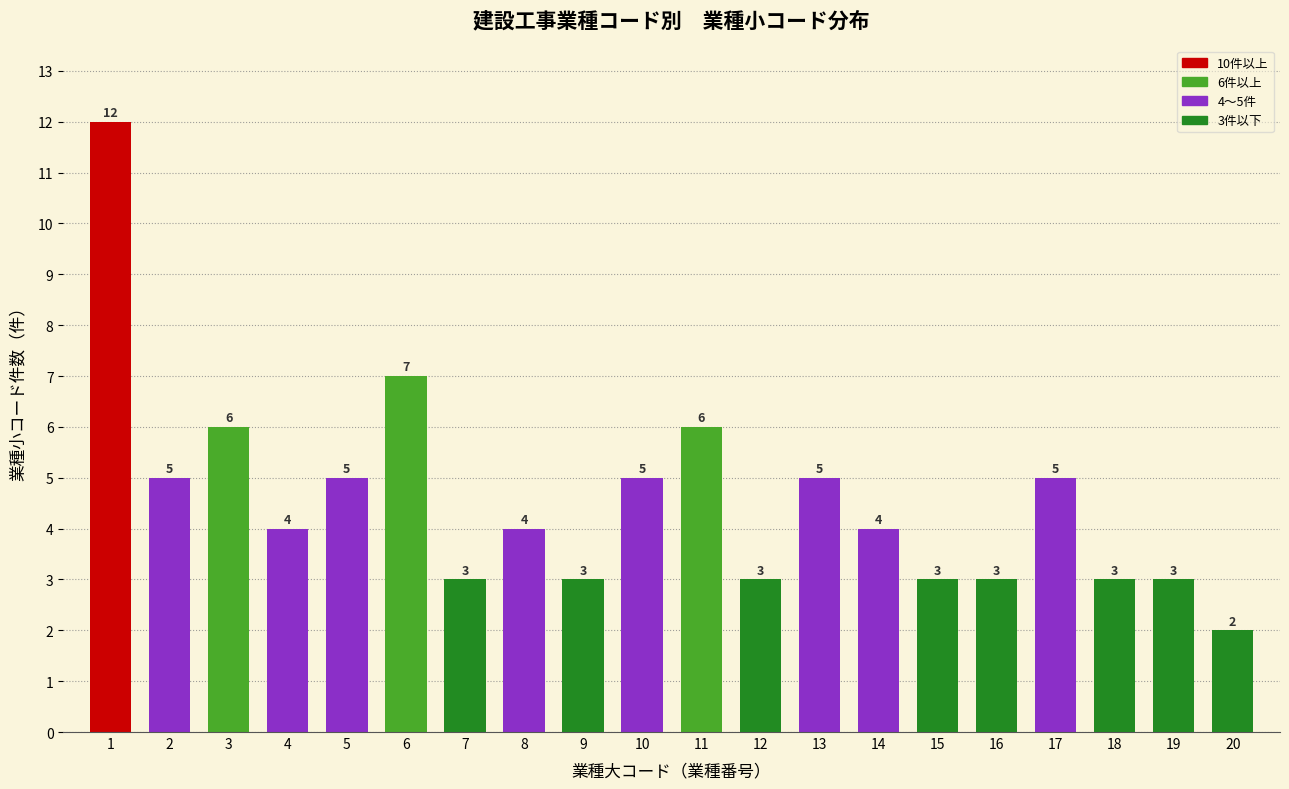

Reading left to right, what are all the values shown in this chart?

1=12	2=5	3=6	4=4	5=5	6=7	7=3	8=4	9=3	10=5	11=6	12=3	13=5	14=4	15=3	16=3	17=5	18=3	19=3	20=2